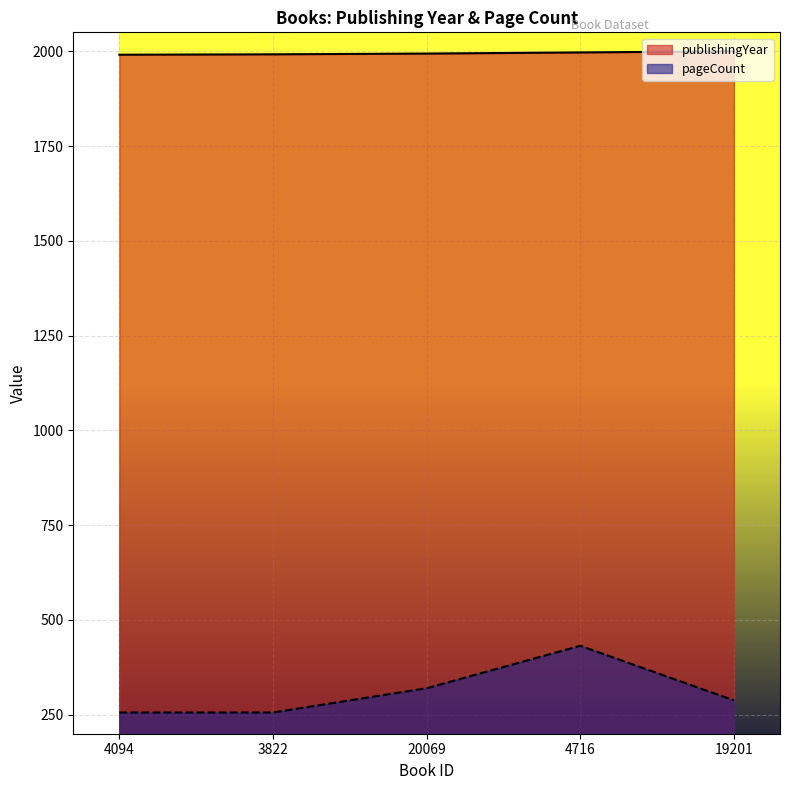

Is the value of pageCount at 4094 greater than the value of publishingYear at 4094?

No